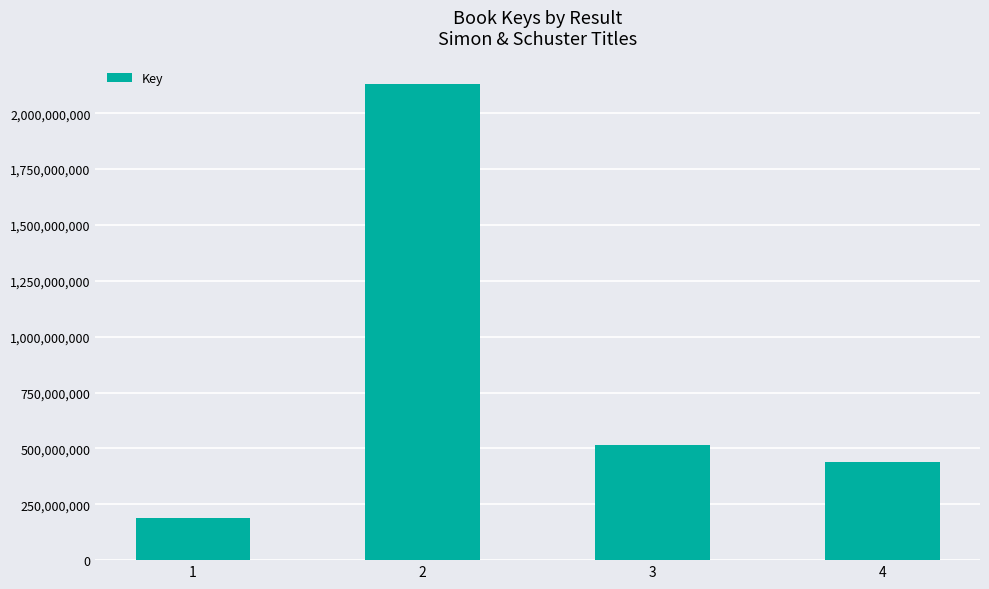

What is the sum of the values at 4 and 2?

2570793201